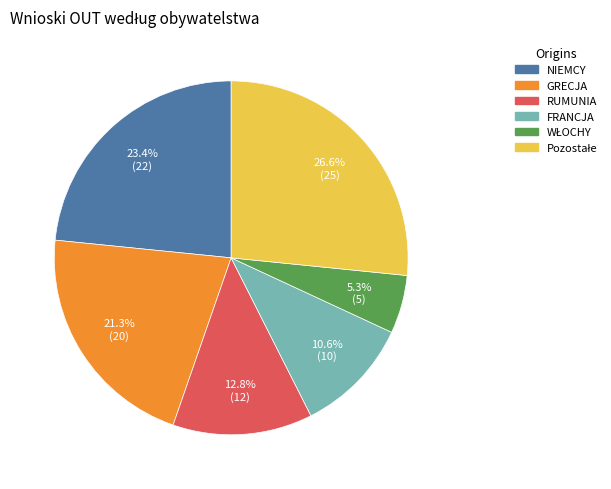

Does RUMUNIA account for over 50% of the chart?

No